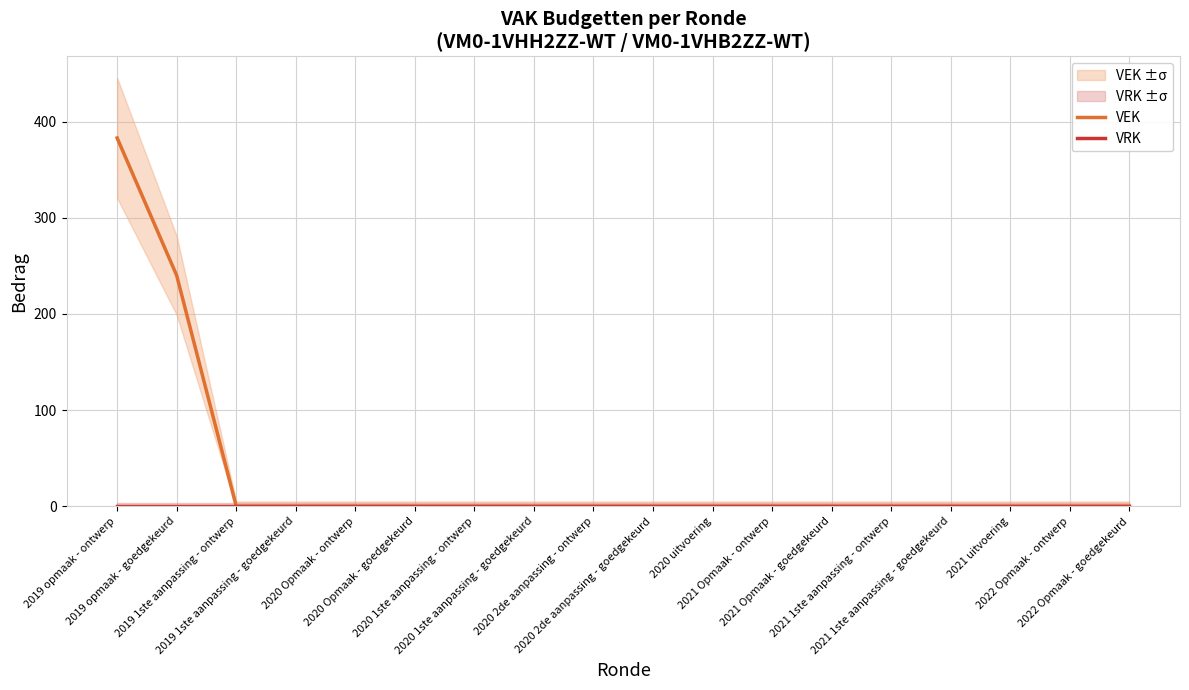

What is the label of the 18th point from the left?

2022 Opmaak - goedgekeurd